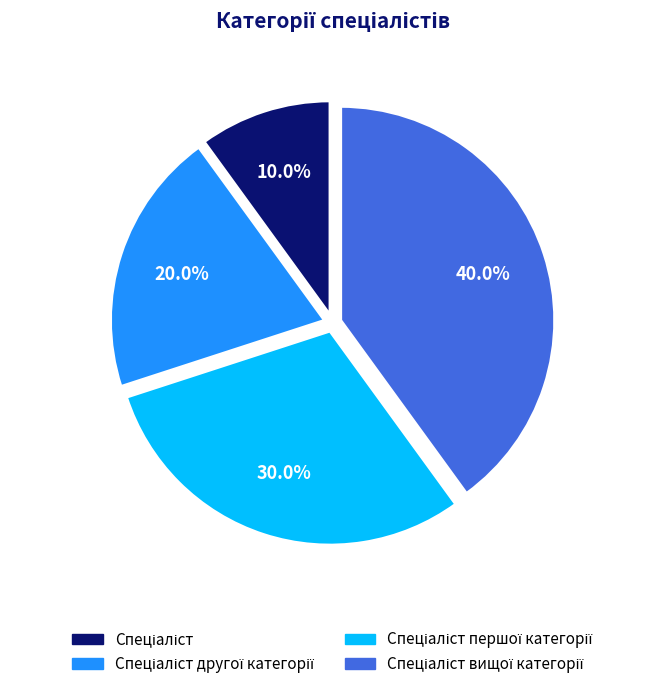

Is there a majority slice in this chart?

No